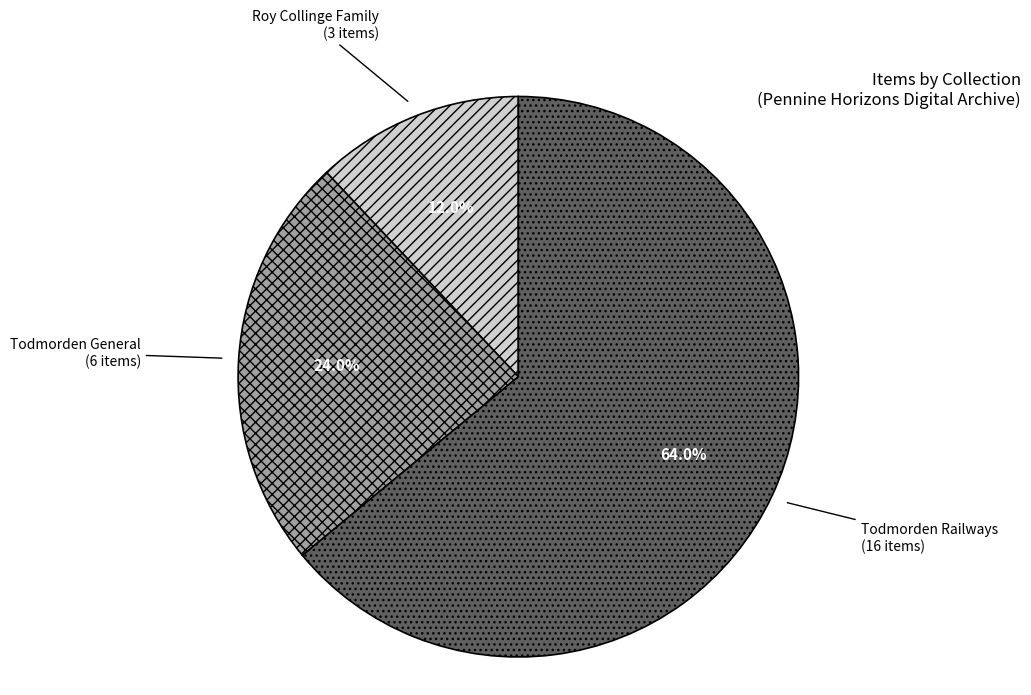

Which has a higher value, Todmorden Railways or Todmorden General?

Todmorden Railways